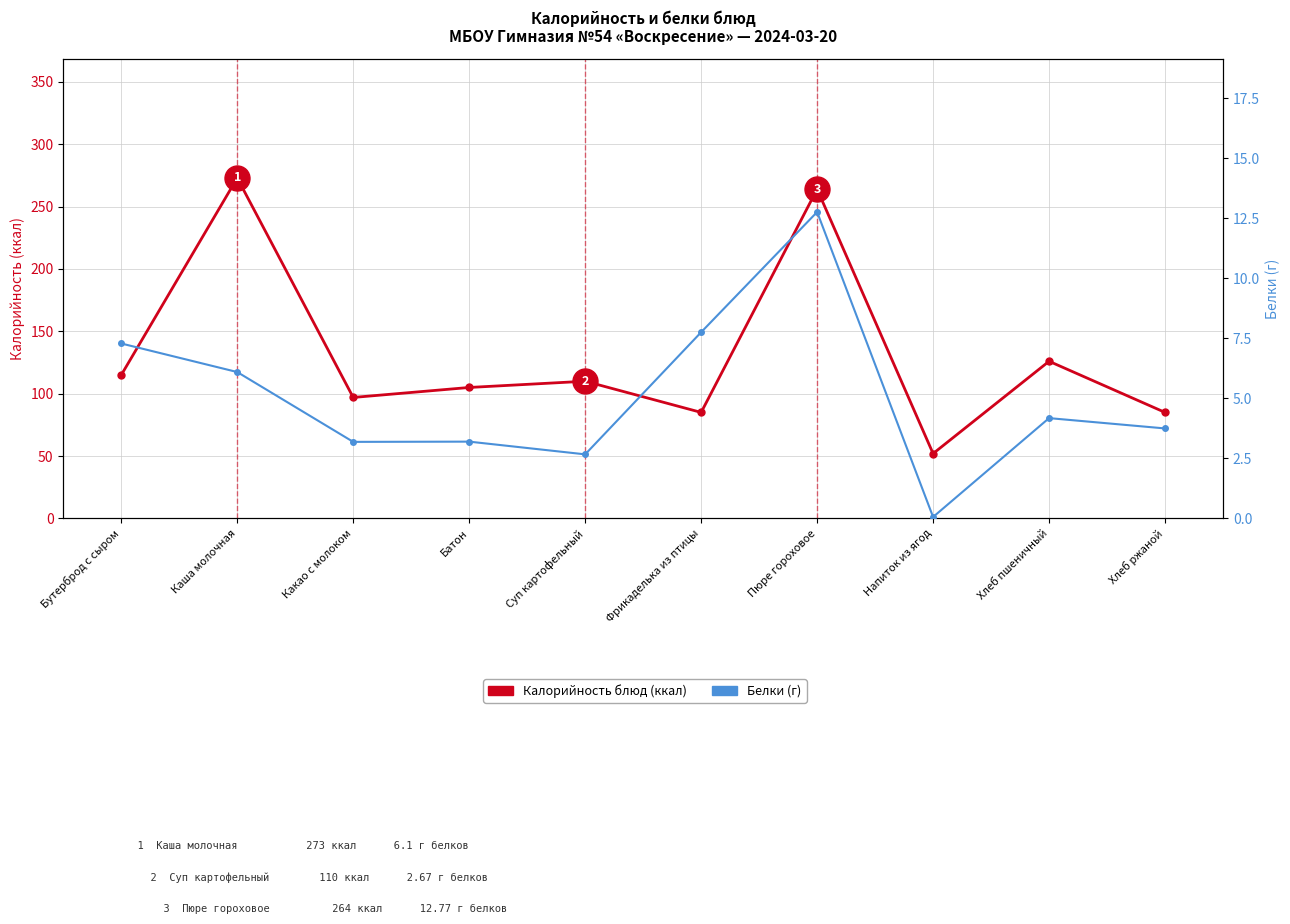

At how many categories does at least one series exceed 225?

2